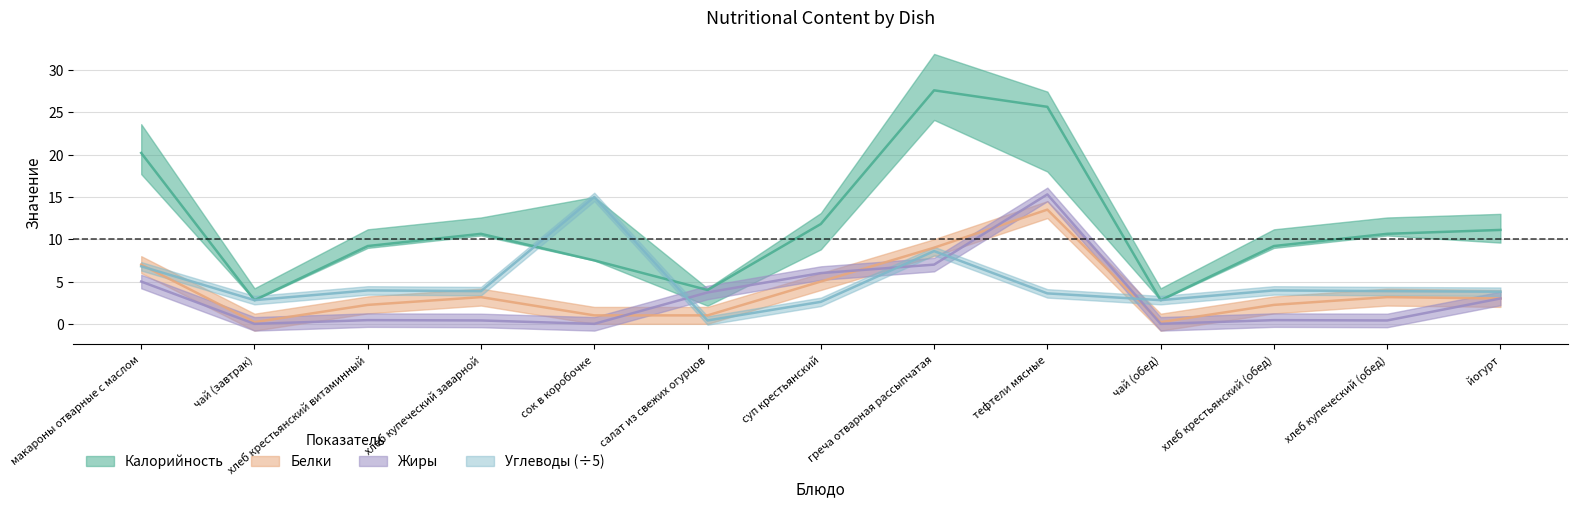

How many lines are shown in the chart?

4